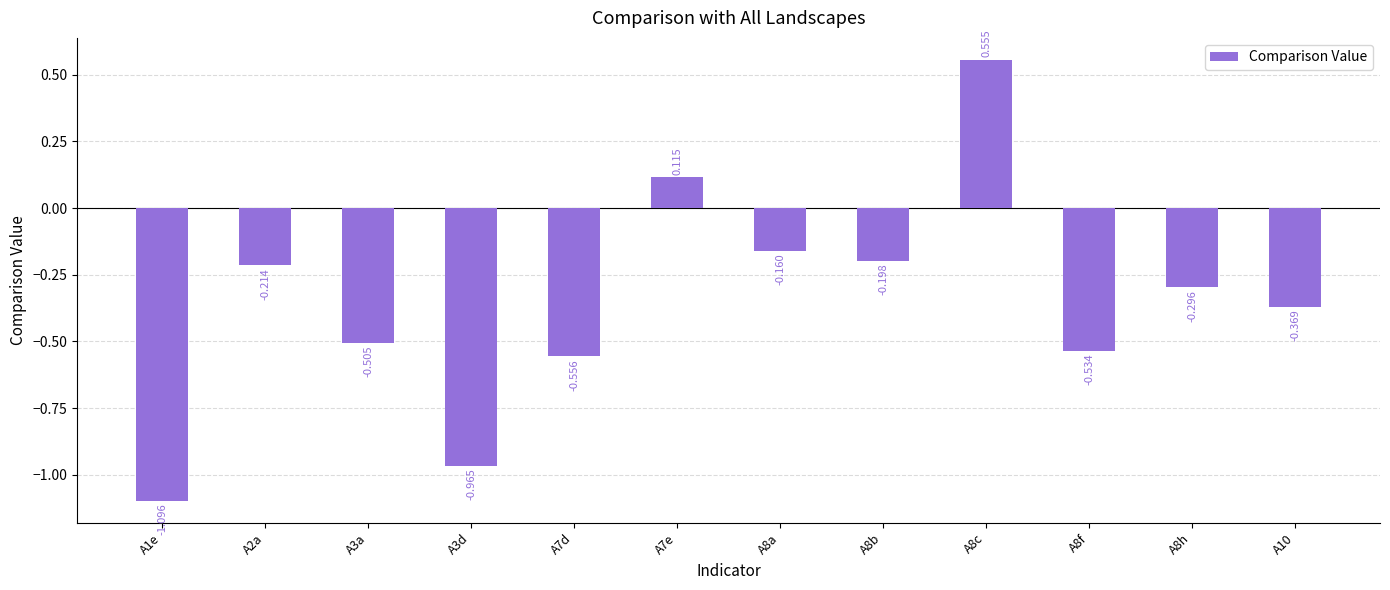

Rank the categories by value from lowest to highest.

A1e, A3d, A7d, A8f, A3a, A10, A8h, A2a, A8b, A8a, A7e, A8c